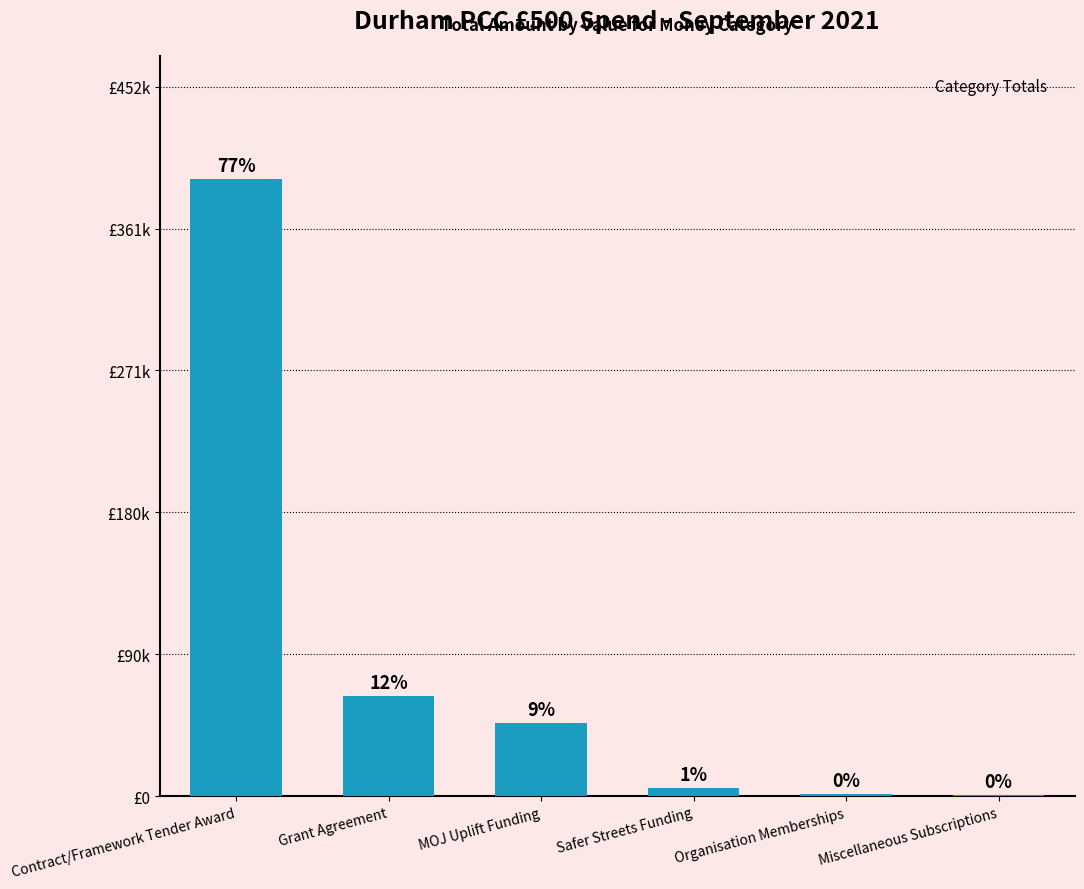

Reading left to right, transcribe all the data shown in this chart.

Contract/Framework Tender Award=393212.7	Grant Agreement=63600.0	MOJ Uplift Funding=46500.0	Safer Streets Funding=5508.0	Organisation Memberships=1109.2	Miscellaneous Subscriptions=515.0